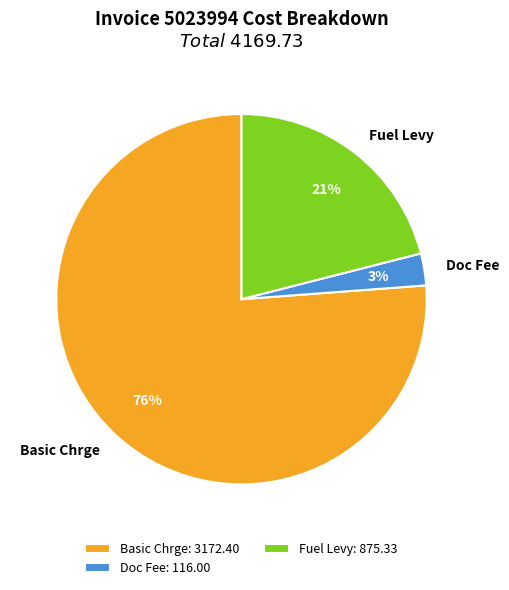

Is Basic Chrge the majority of the pie?

Yes